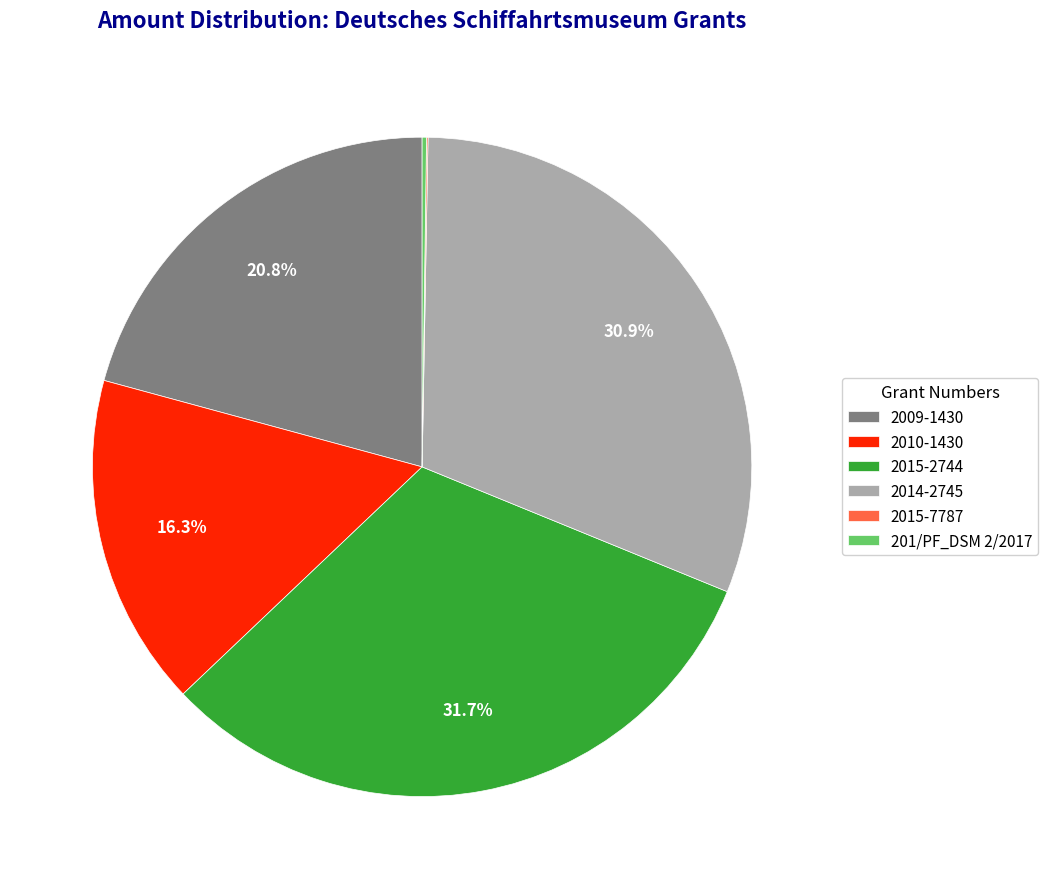

What percentage is NOT represented by 2010-1430?

83.7%